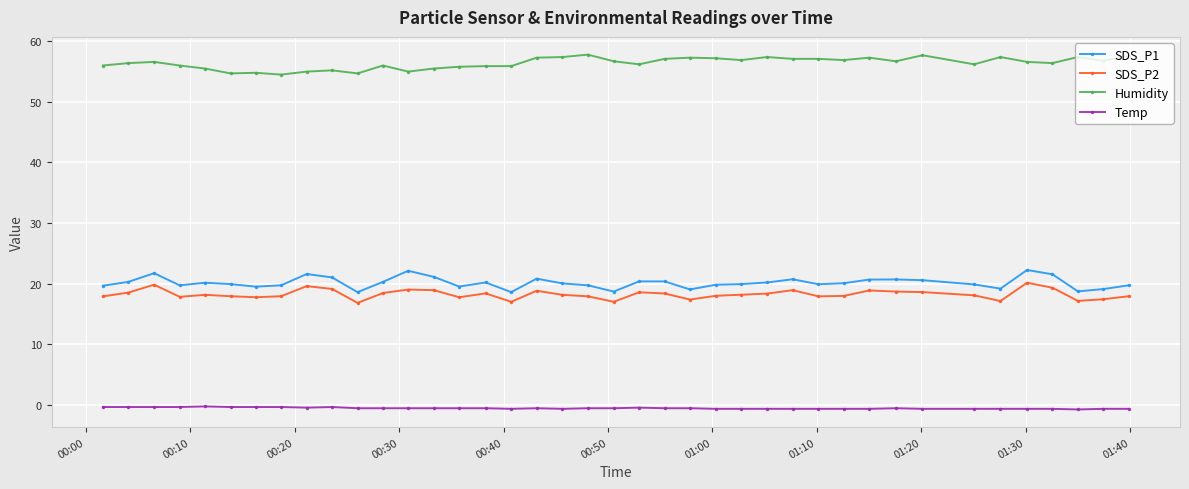

At how many categories does at least one series exceed 3?

40